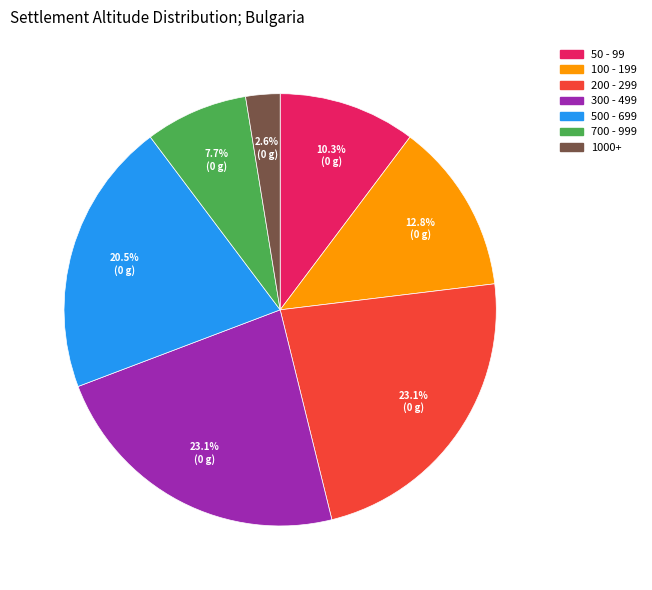

Is there any slice that represents more than half of the pie?

No